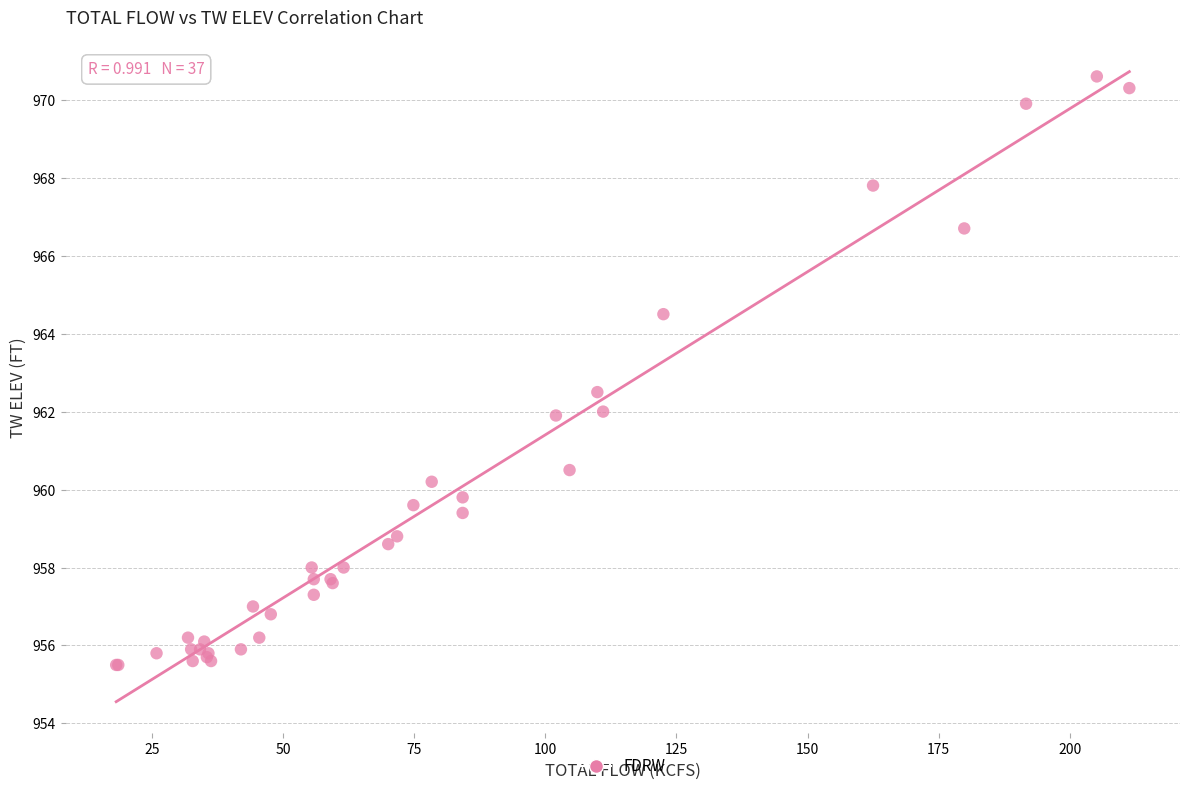

What Y value in the scatter plot is closest to 963?

962.5